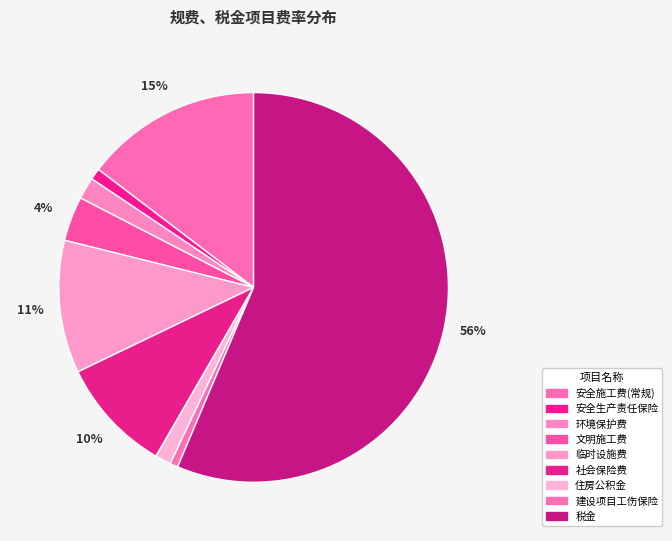

Rank the categories by value from lowest to highest.

建设项目工伤保险, 安全生产责任保险, 住房公积金, 环境保护费, 文明施工费, 社会保险费, 临时设施费, 安全施工费(常规), 税金